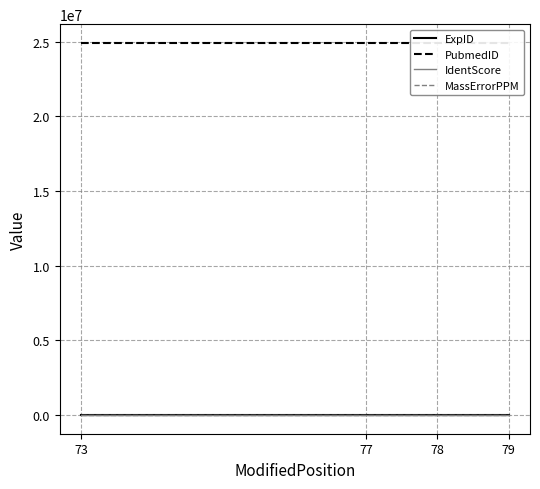

Is the value of ExpID at 79 greater than the value of IdentScore at 79?

Yes